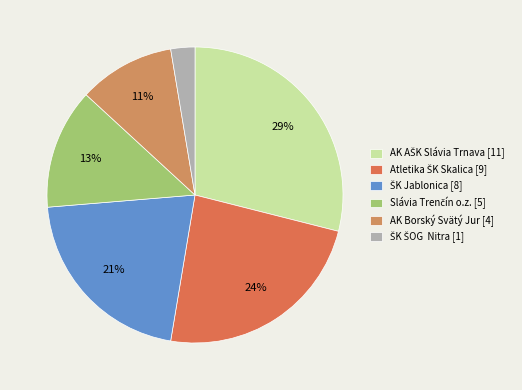

Does Slávia Trenčín o.z. represent more than half of the total?

No